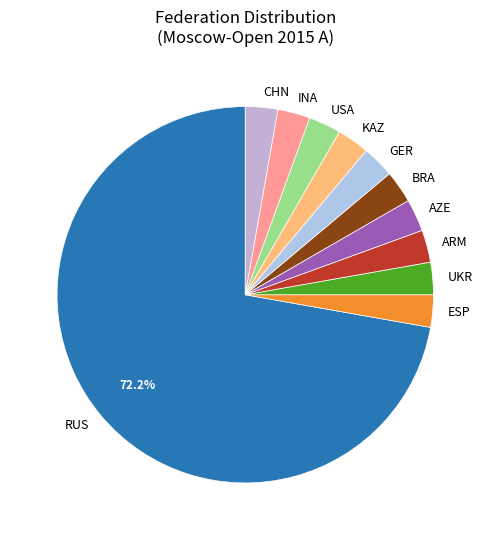

Is the sum of ESP and UKR greater than half?

No